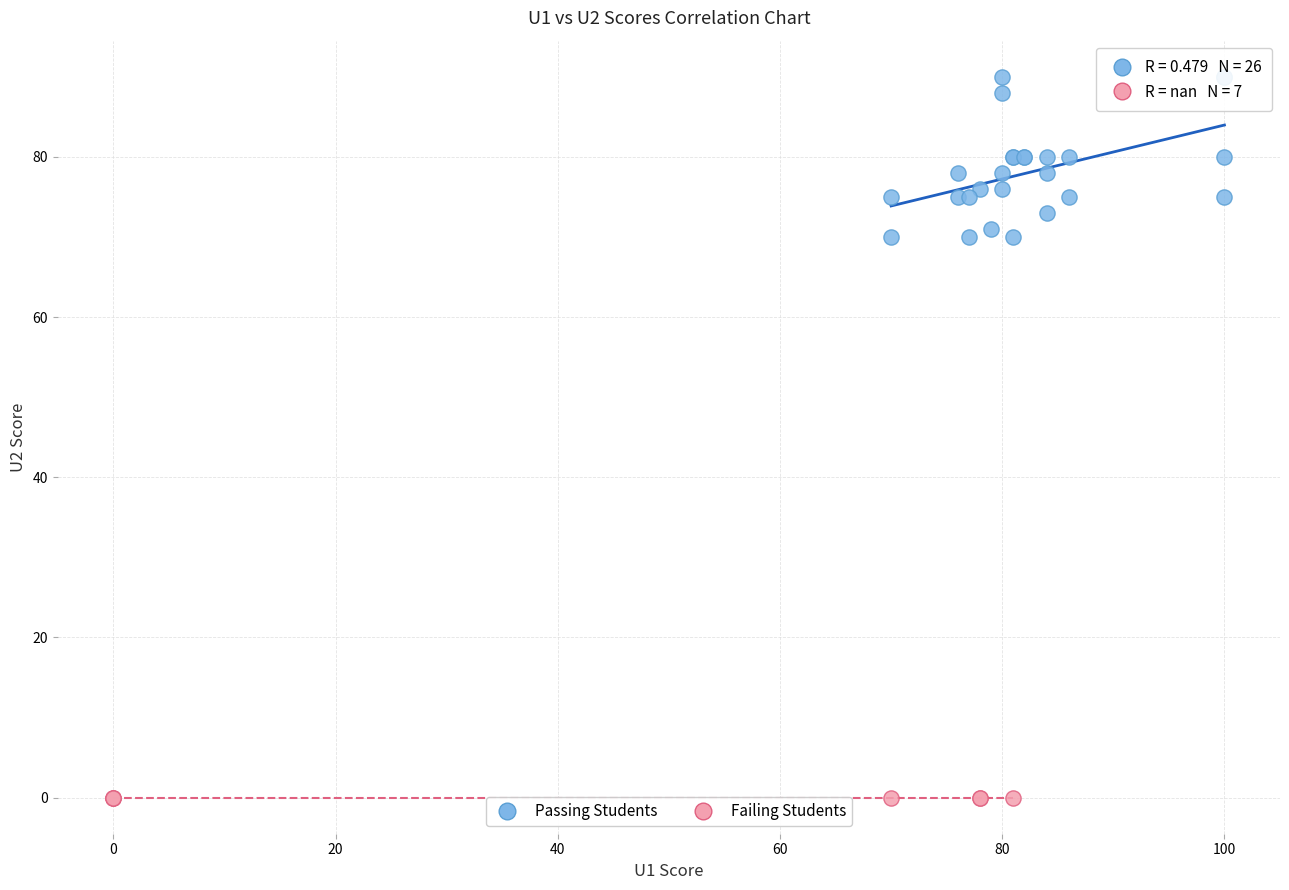

Which series contains the highest Y value?

Passing Students